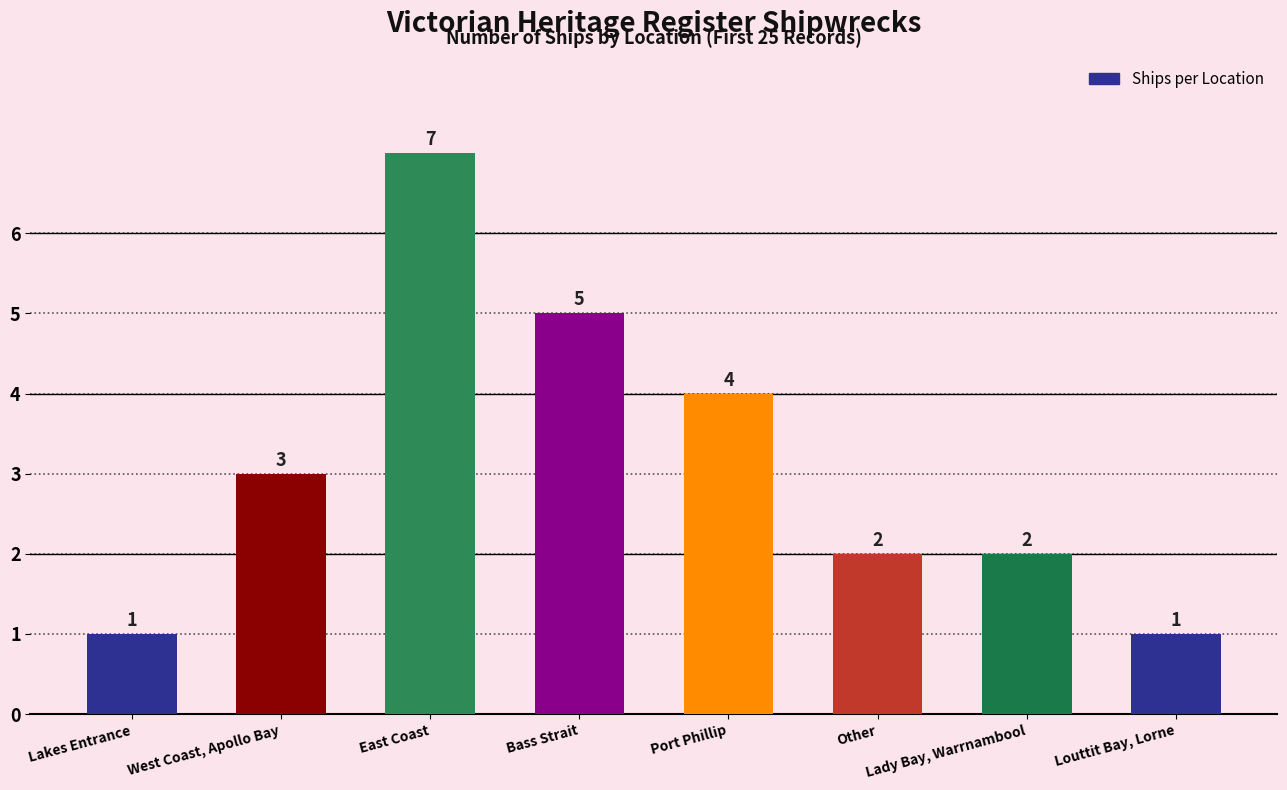

What value does the data have at Louttit Bay, Lorne?

1